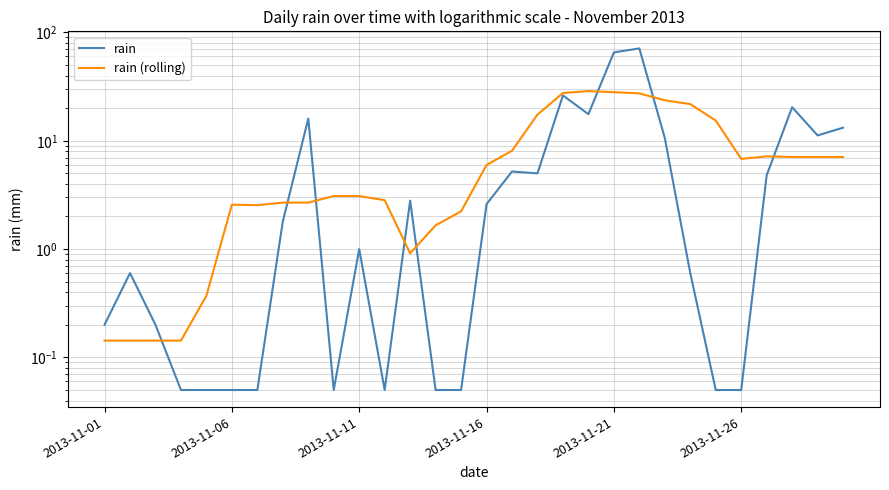

What is the smallest value displayed?

0.1